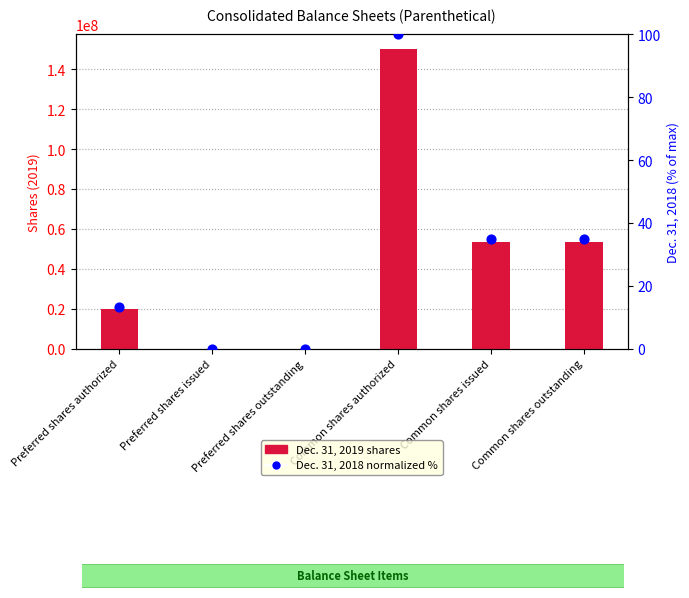

Which series contains the lowest Y value?

Dec. 31, 2019